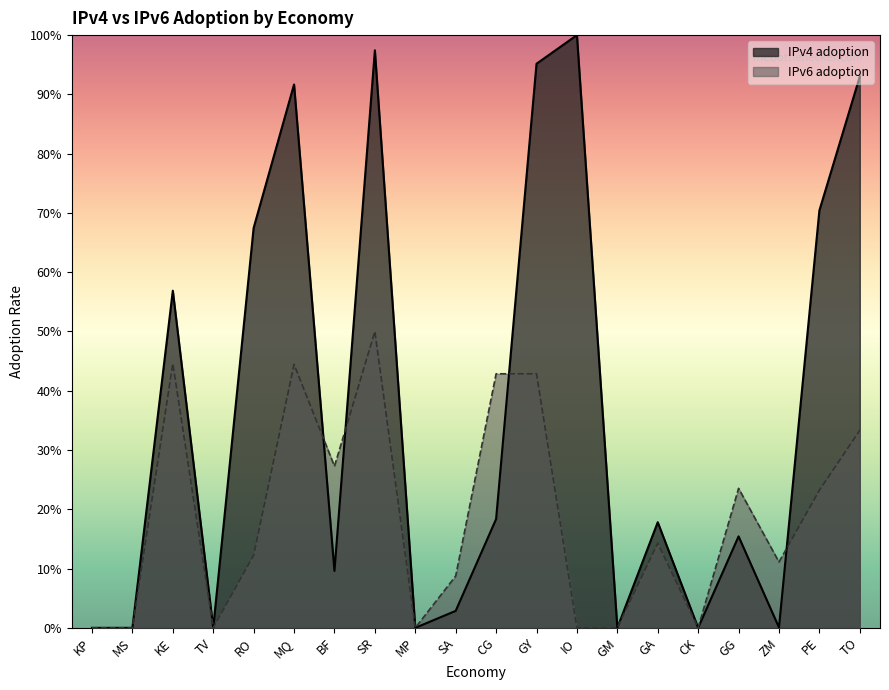

Which series has the largest total across all categories?

IPv4 adoption